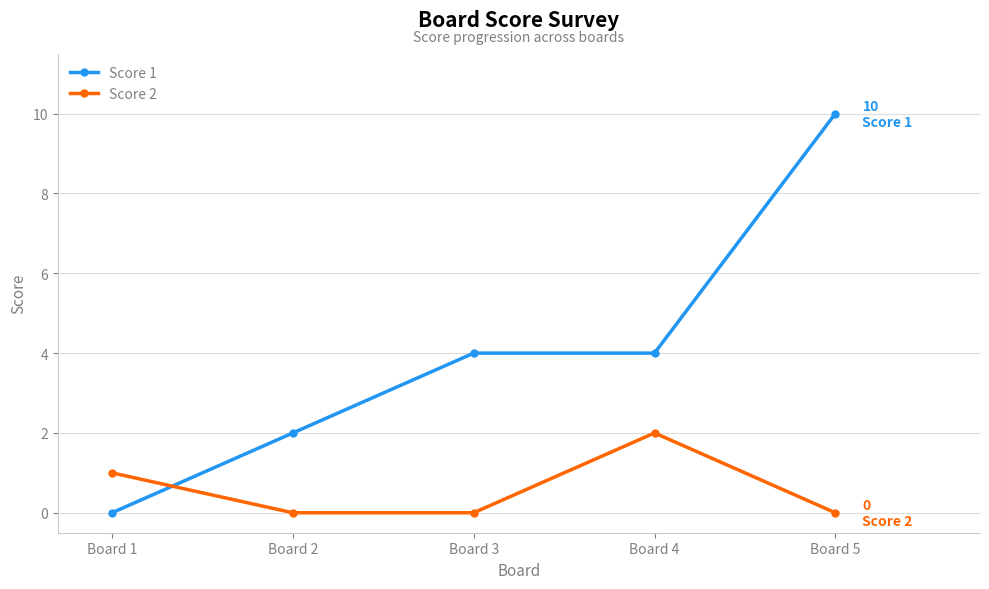

How many data points in Score 1 are less than 4?

2